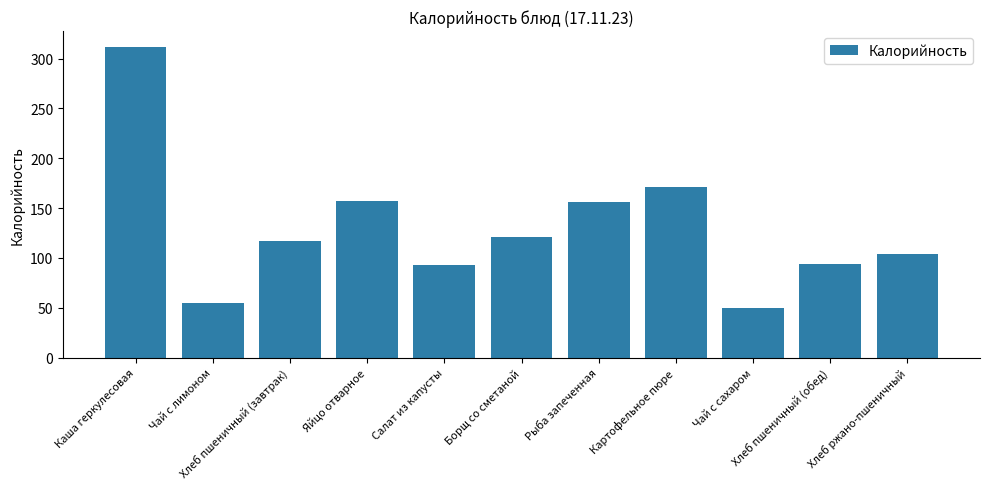

What is the label of the 8th bar from the right?

Яйцо отварное